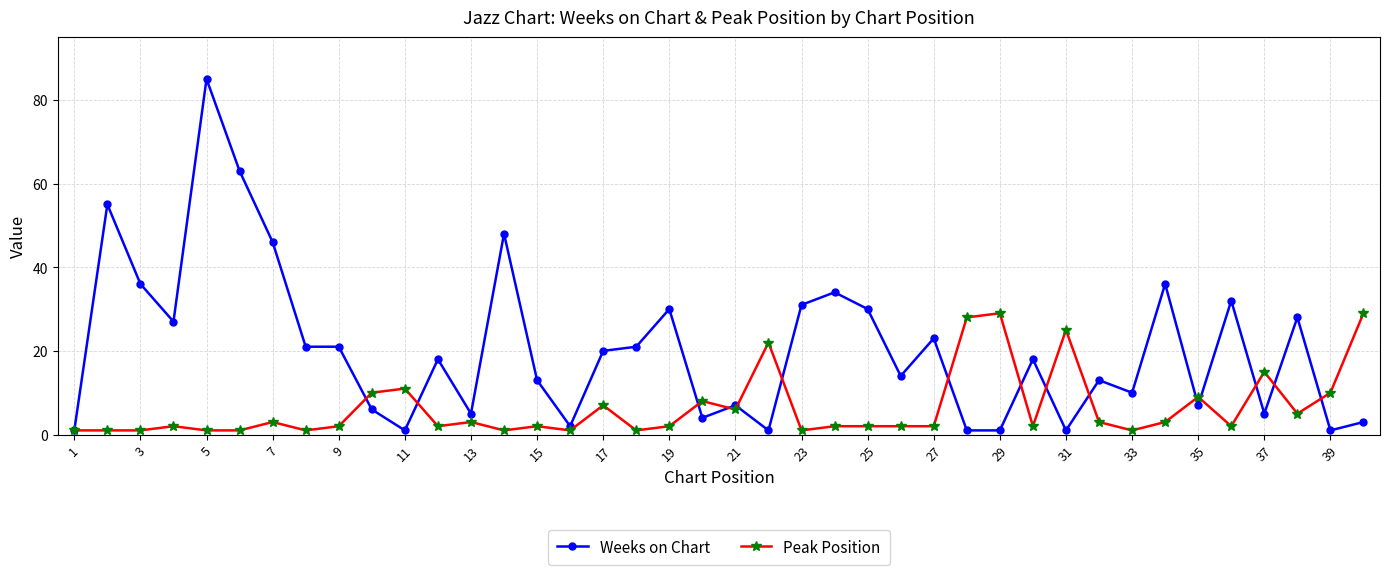

List the series in order of their peak value, lowest first.

Peak Position, Weeks on Chart